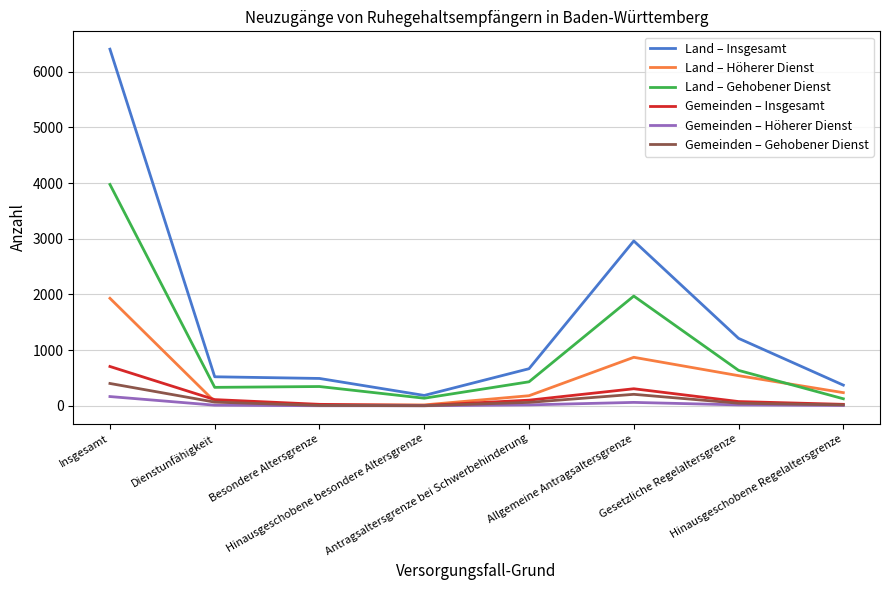

Reading left to right, extract all data points from this chart.

Land – Insgesamt: 6405	520	490	185	665	2960	1210	370
Land – Höherer Dienst: 1930	75	15	15	180	870	540	235
Land – Gehobener Dienst: 3975	330	345	135	430	1970	635	125
Gemeinden – Insgesamt: 705	110	25	5	100	305	75	25
Gemeinden – Höherer Dienst: 165	10	0	0	15	60	15	5
Gemeinden – Gehobener Dienst: 400	65	5	0	60	205	45	15